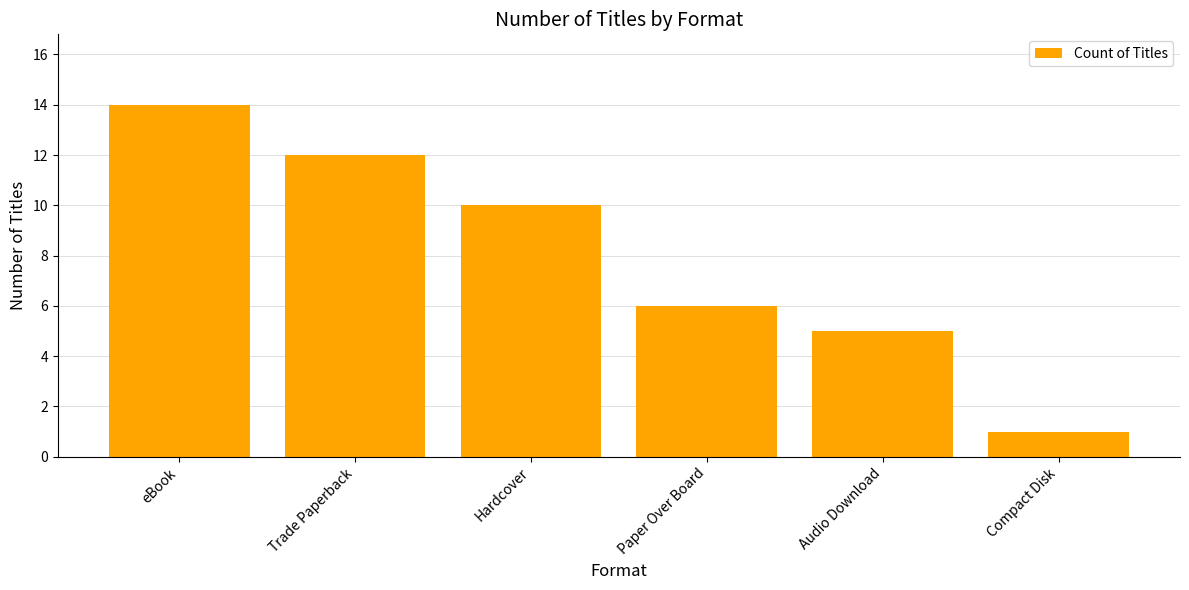

Rank the categories by value from lowest to highest.

Compact Disk, Audio Download, Paper Over Board, Hardcover, Trade Paperback, eBook